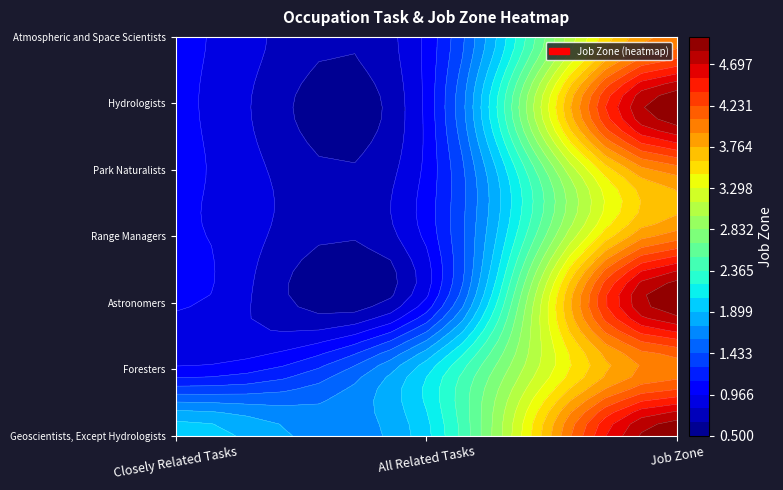

Reading left to right, extract all data points from this chart.

Geoscientists, Except Hydrologists: Closely Related Tasks=2	All Related Tasks=2	Job Zone=5
Foresters: Closely Related Tasks=1	All Related Tasks=2	Job Zone=4
Astronomers: Closely Related Tasks=1	All Related Tasks=1	Job Zone=5
Range Managers: Closely Related Tasks=1	All Related Tasks=1	Job Zone=4
Park Naturalists: Closely Related Tasks=1	All Related Tasks=1	Job Zone=4
Hydrologists: Closely Related Tasks=1	All Related Tasks=1	Job Zone=5
Atmospheric and Space Scientists: Closely Related Tasks=1	All Related Tasks=1	Job Zone=4